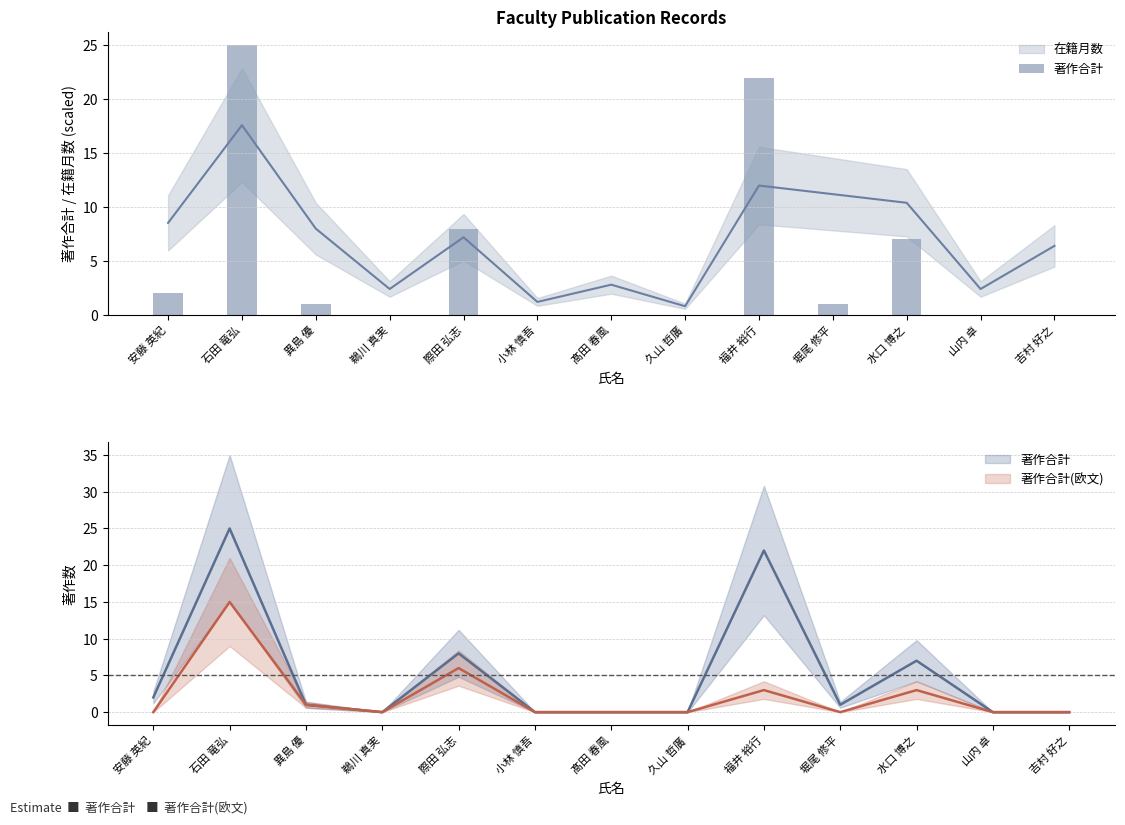

What is the difference between the values at 水口 博之 and 山内 卓?

7